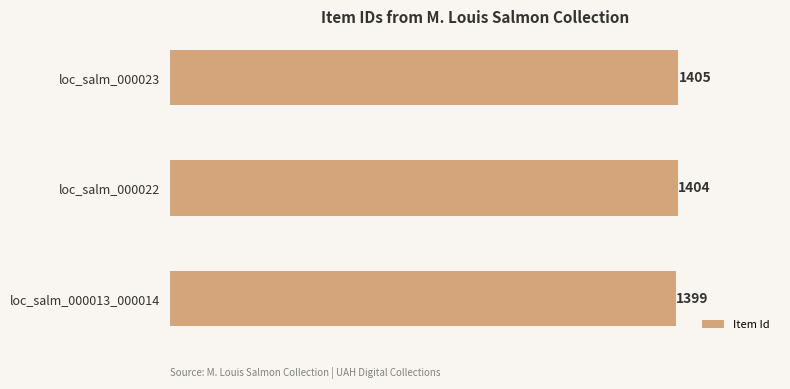

Reading bottom to top, list all the values displayed in this chart.

1399	1404	1405